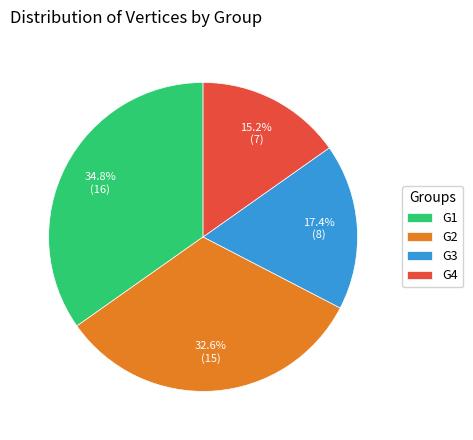

To the nearest percent, what is the combined percentage of G3 and G2?

50%